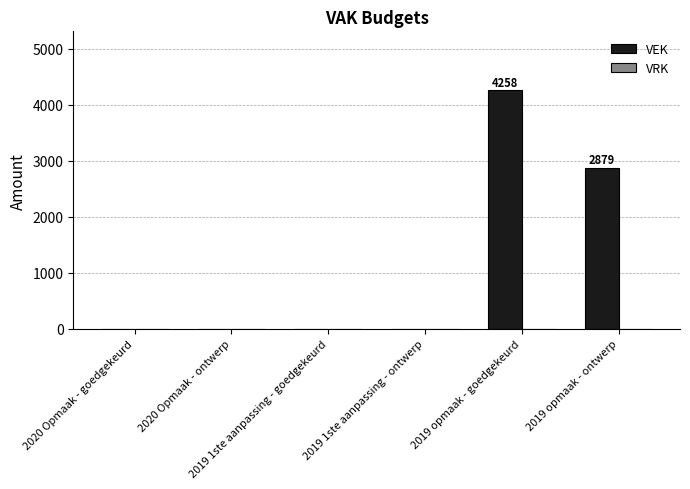

What is the sum of all values?

7137